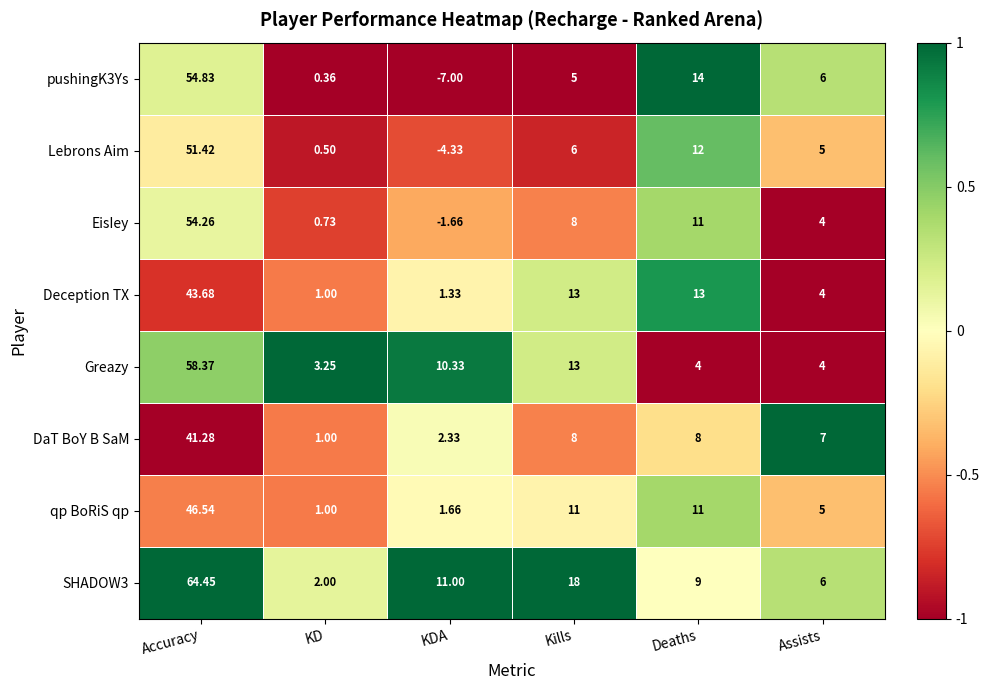

Where does the Lebrons Aim series first go above 6?

Accuracy